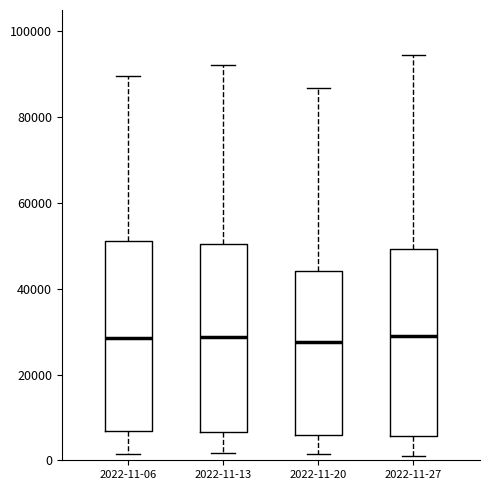

Reading left to right, transcribe this box plot: for each box, give where its median line is, the range the box spans, and where its two whiskers end, as read against the y-axis. The values are not printed on the chart, so give them approximately, as read against the axis.

2022-11-06: median 28000, box 6000 to 52000, whiskers 2000 to 90000
2022-11-13: median 28000, box 6000 to 50000, whiskers 2000 to 92000
2022-11-20: median 28000, box 6000 to 44000, whiskers 2000 to 86000
2022-11-27: median 28000, box 6000 to 50000, whiskers 2000 to 94000